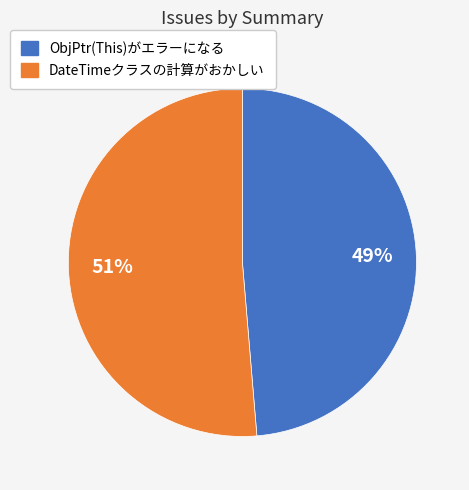

The DateTimeクラスの計算がおかしい slice represents 51% of the pie. True or false?

True